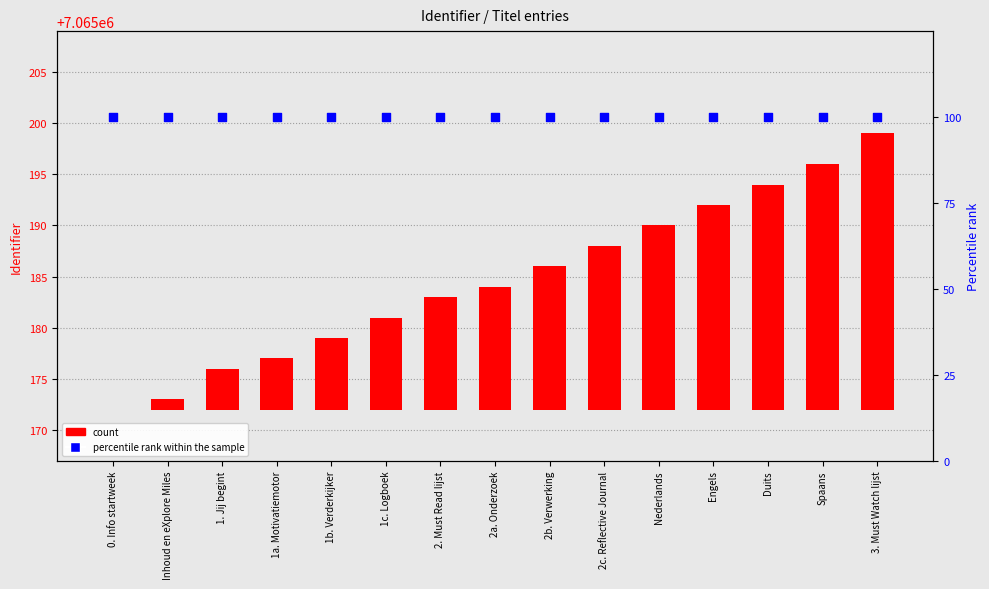

What are all the series names shown in the legend?

count, percentile rank within the sample